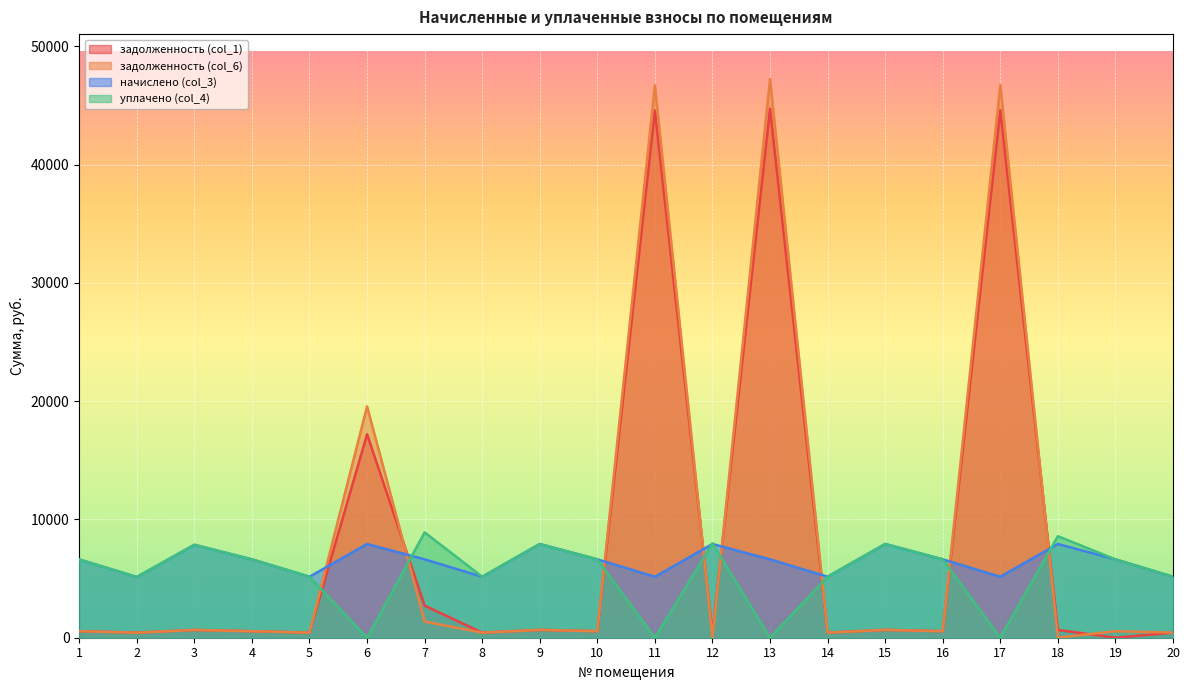

What are all the series names shown in the legend?

задолженность (col_1), задолженность (col_6), начислено (col_3), уплачено (col_4)